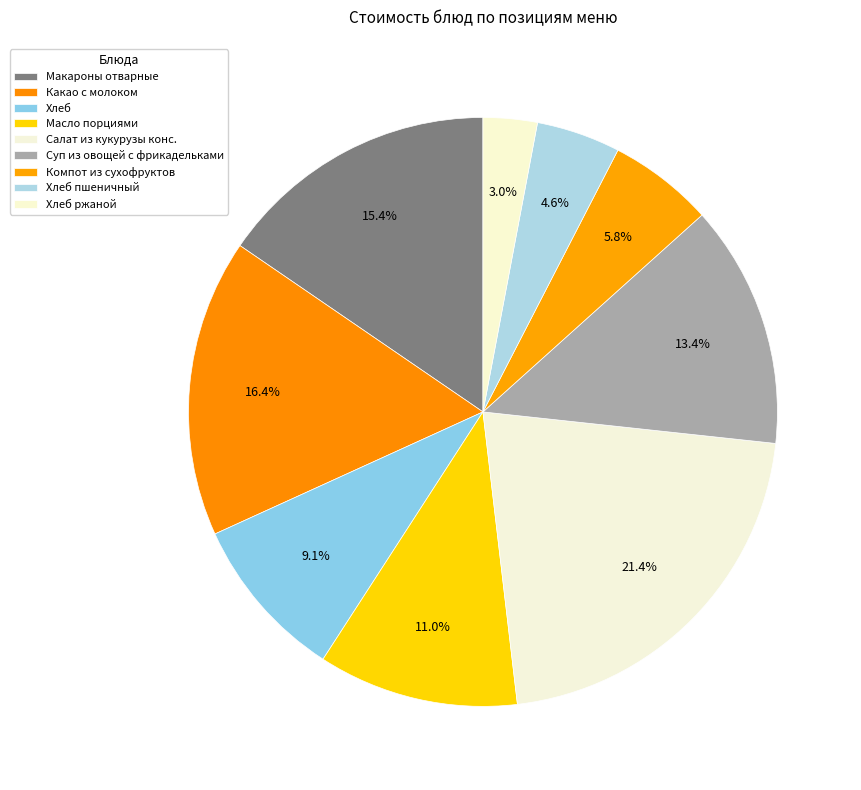

To the nearest percent, what is the difference between the largest and smallest slice percentages?

18%